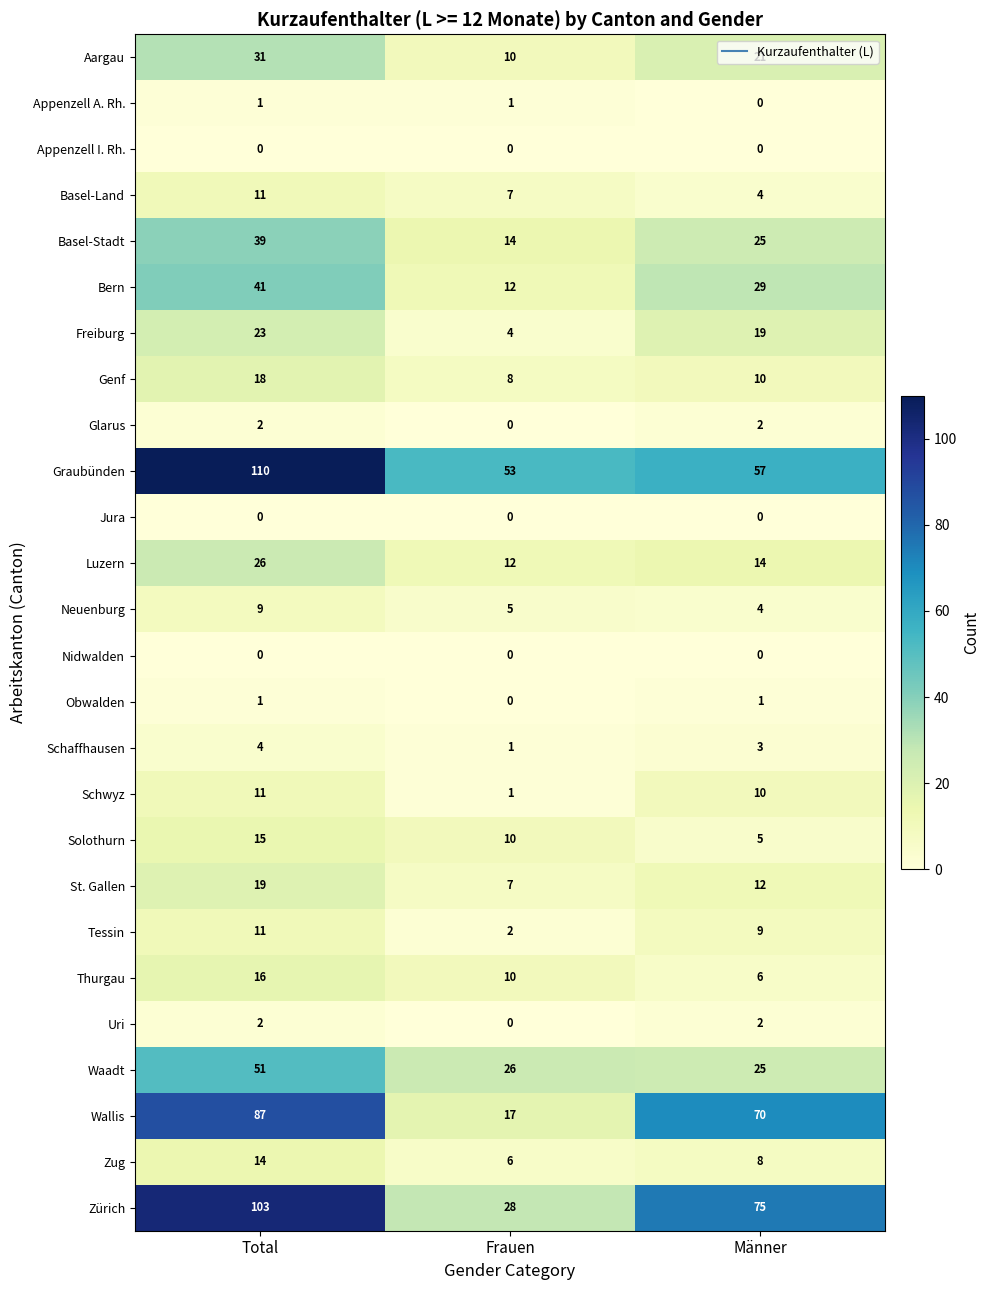

Between Frauen and Männer, which series saw the biggest shift?

Wallis